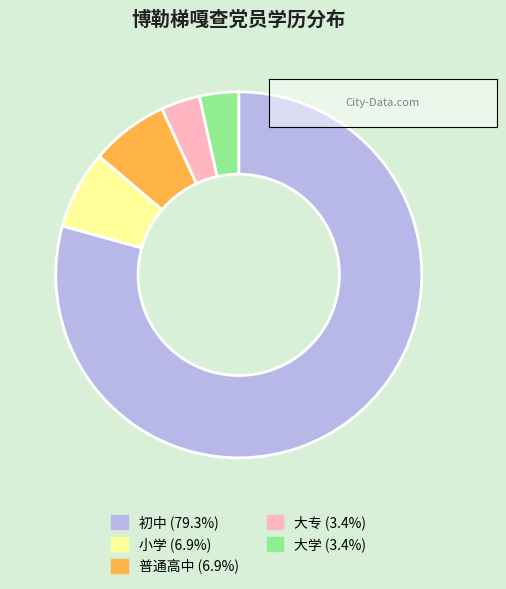

Count the number of slices in the pie.

5